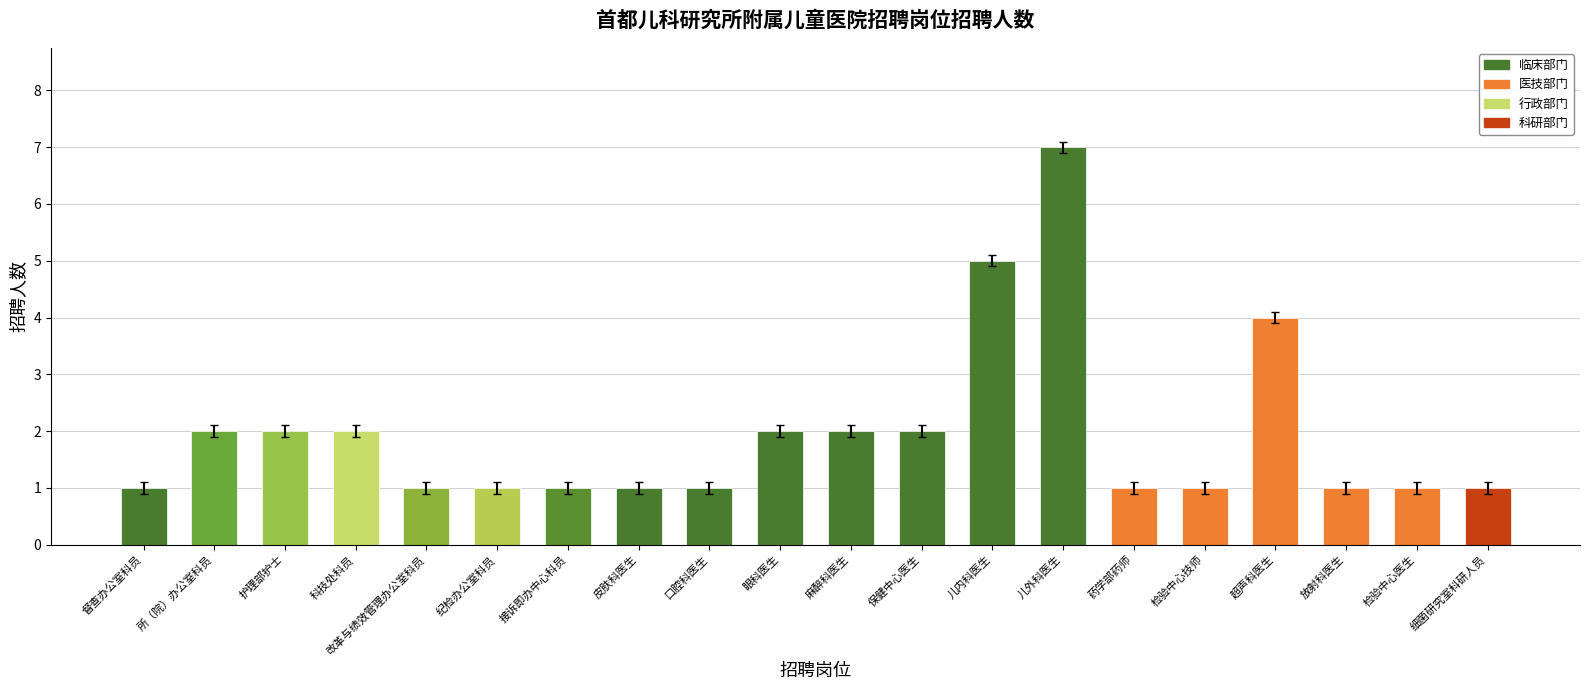

What is the difference between the maximum and minimum values?

6